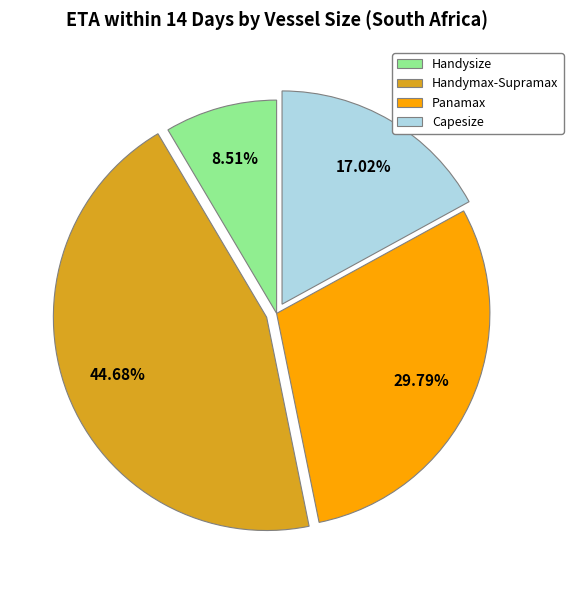

To the nearest percent, what portion does Capesize represent?

17%